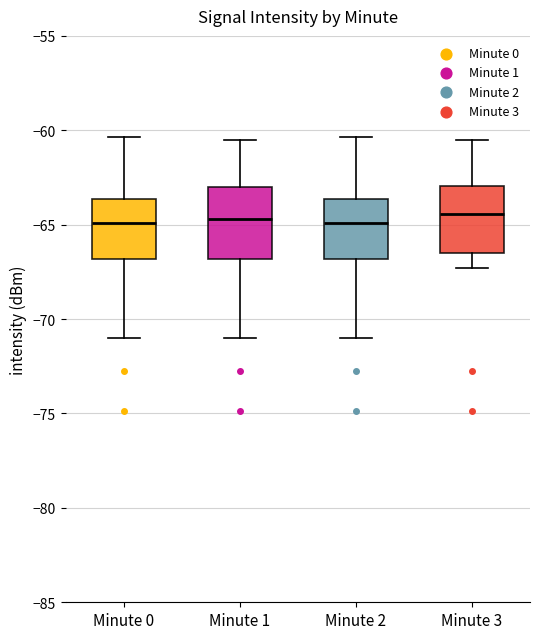

Reading left to right, transcribe this box plot: for each box, give where its median line is, the range the box spans, and where its two whiskers end, as read against the y-axis. The values are not printed on the chart, so give them approximately, as read against the axis.

Minute 0: median -65.0, box -67.0 to -63.5, whiskers -71.0 to -60.5
Minute 1: median -64.5, box -67.0 to -63.0, whiskers -71.0 to -60.5
Minute 2: median -65.0, box -67.0 to -63.5, whiskers -71.0 to -60.5
Minute 3: median -64.5, box -66.5 to -63.0, whiskers -67.5 to -60.5